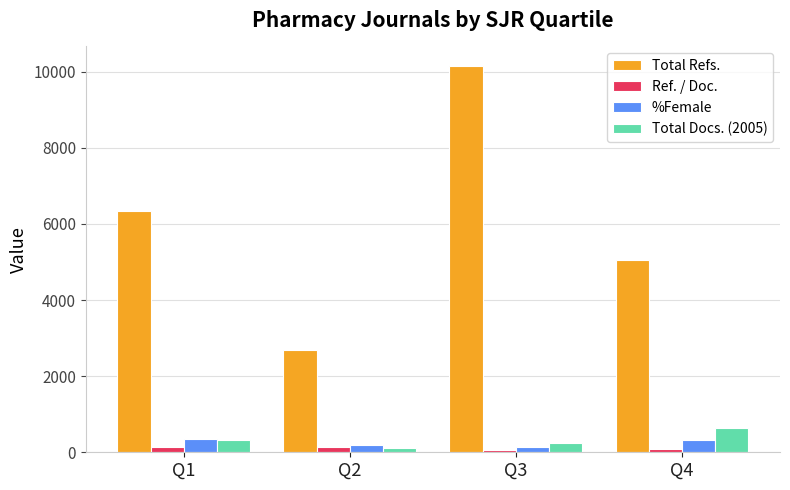

Between Q3 and Q4, which series saw the biggest shift?

Total Refs.